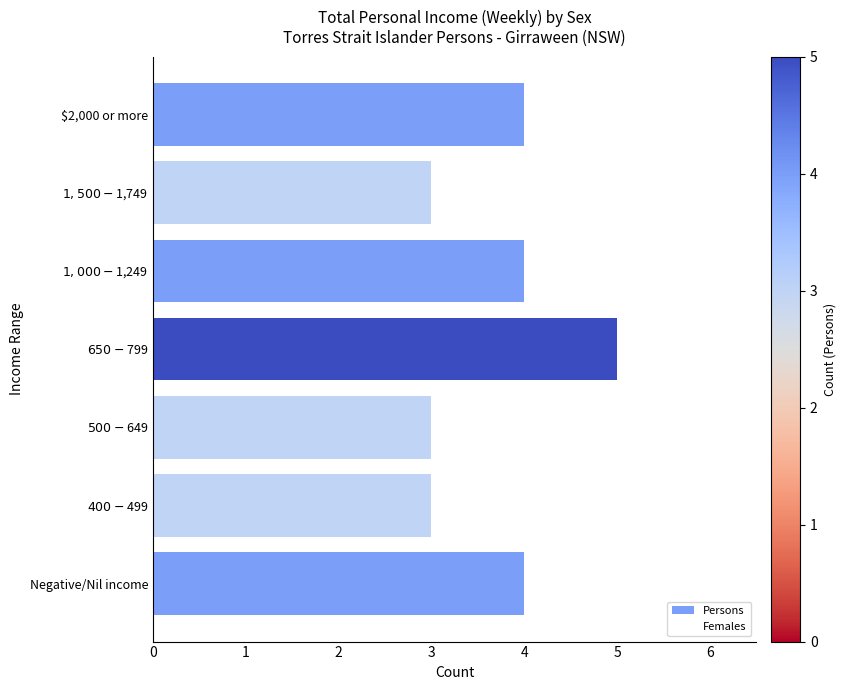

Reading left to right, list all the values displayed in this chart.

Persons: 4	3	3	5	4	3	4
Females: 0	3	0	0	0	0	3